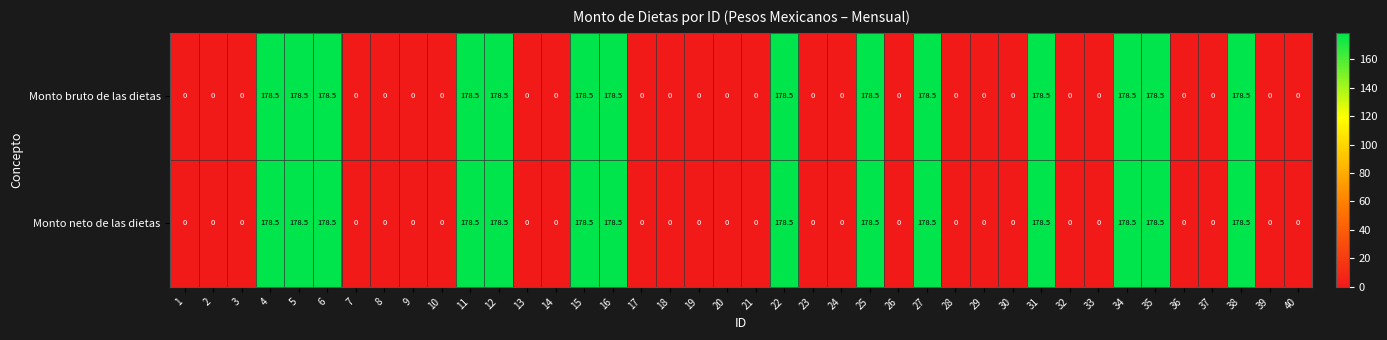

Is the value of Monto bruto de las dietas at 9 greater than the value of Monto neto de las dietas at 38?

No